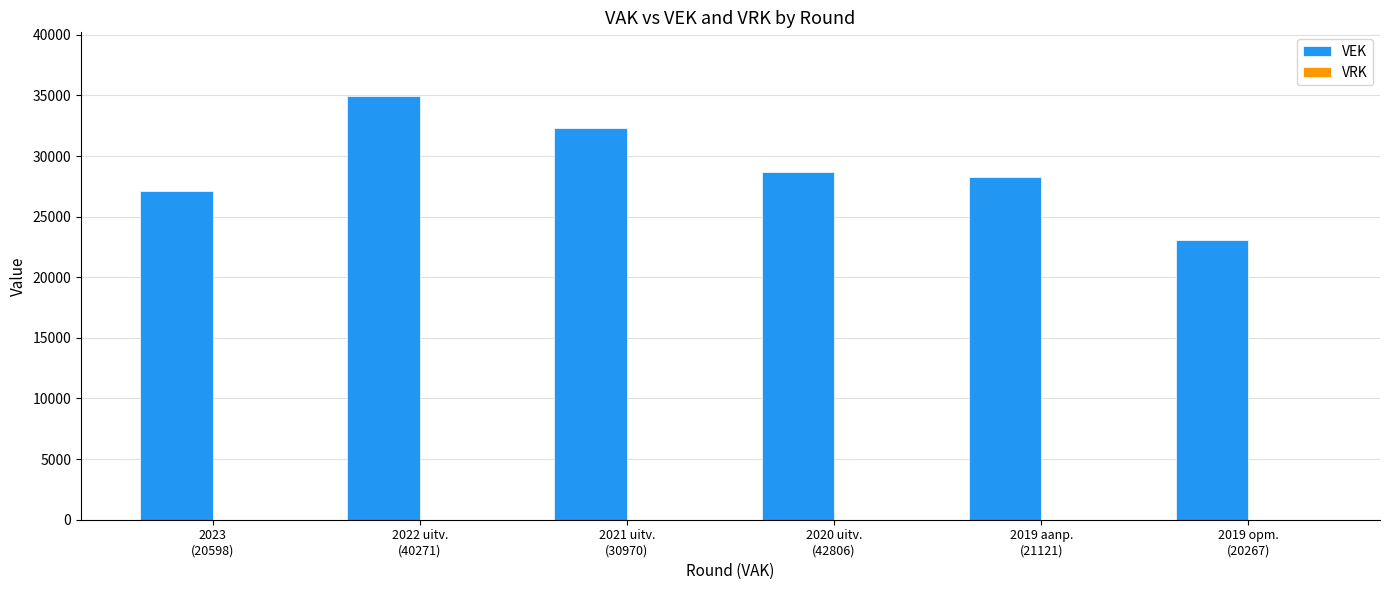

What is the difference between the maximum and minimum values?

11850